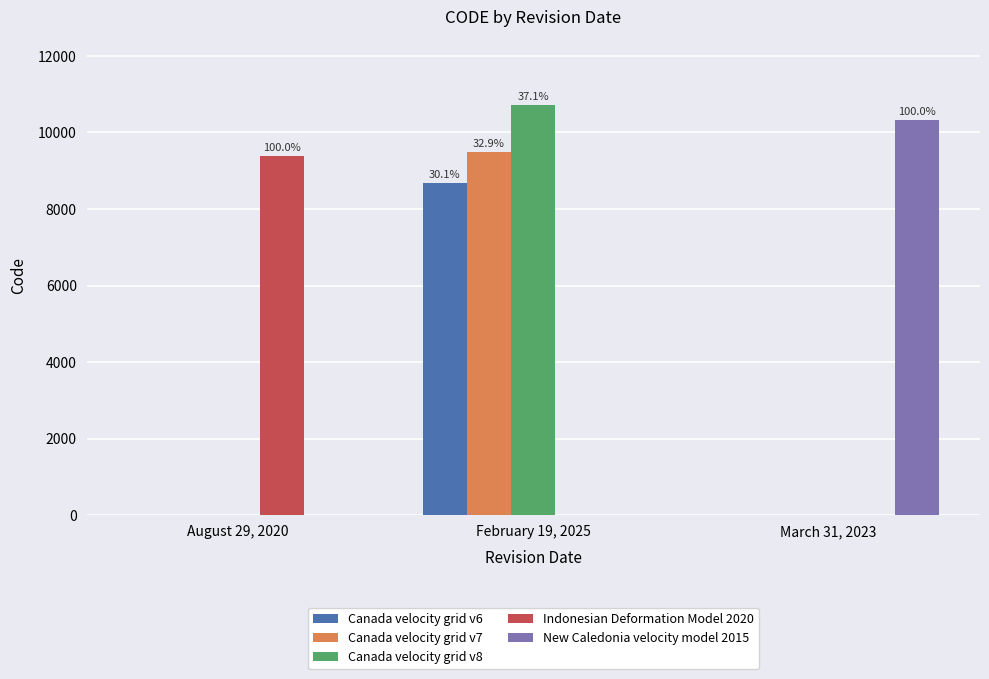

Is the value of New Caledonia velocity model 2015 at February 19, 2025 greater than the value of Canada velocity grid v7 at February 19, 2025?

No